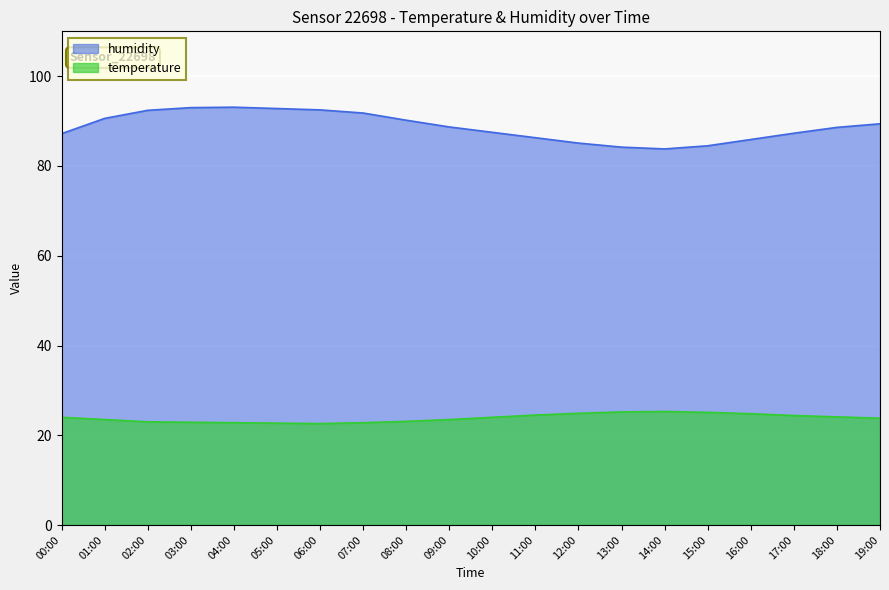

What position from the left is 02:00?

3